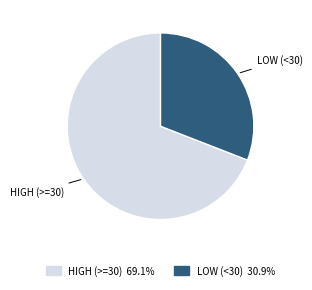

What is the ratio of the value at HIGH (>=30) to the value at LOW (<30)?

2.2